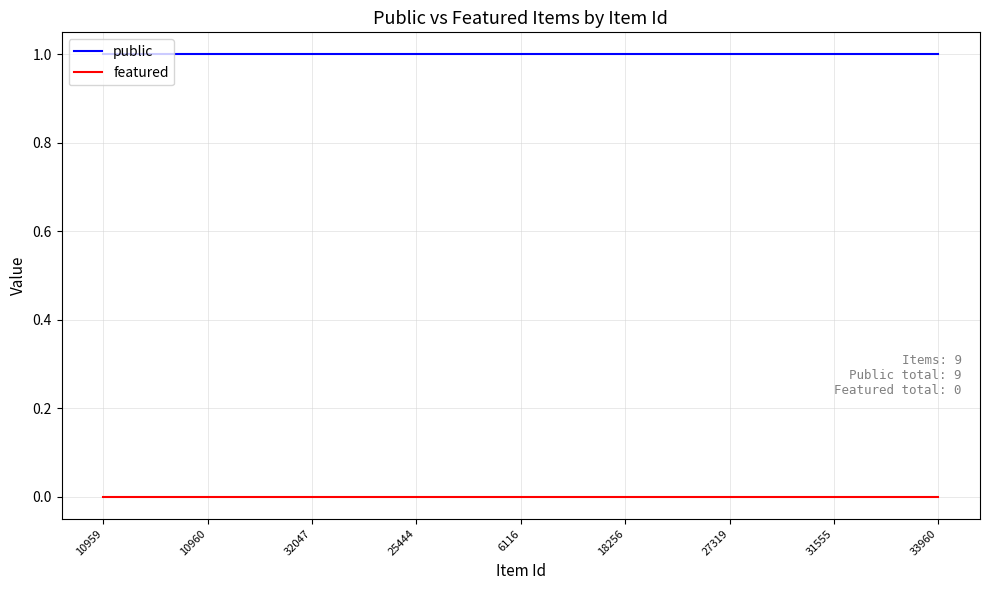

What position from the left is 31555?

8